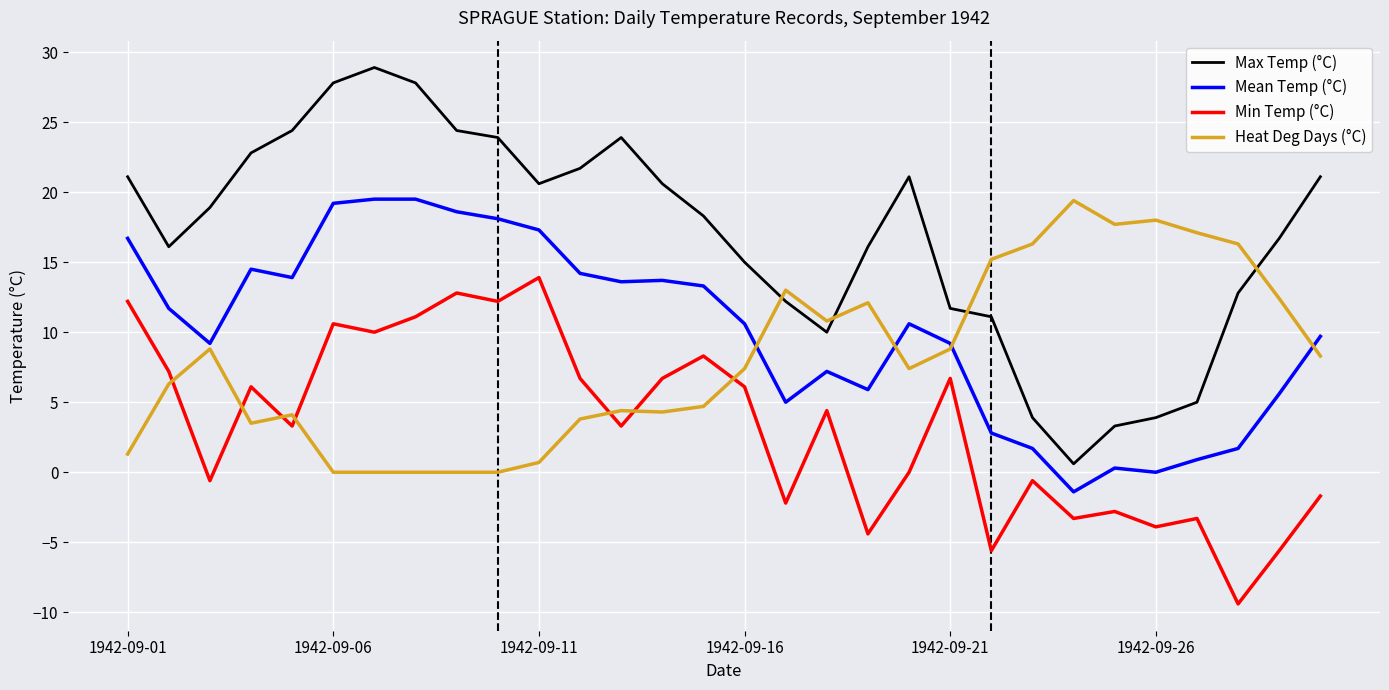

Which series has the widest spread of values?

Max Temp (°C)